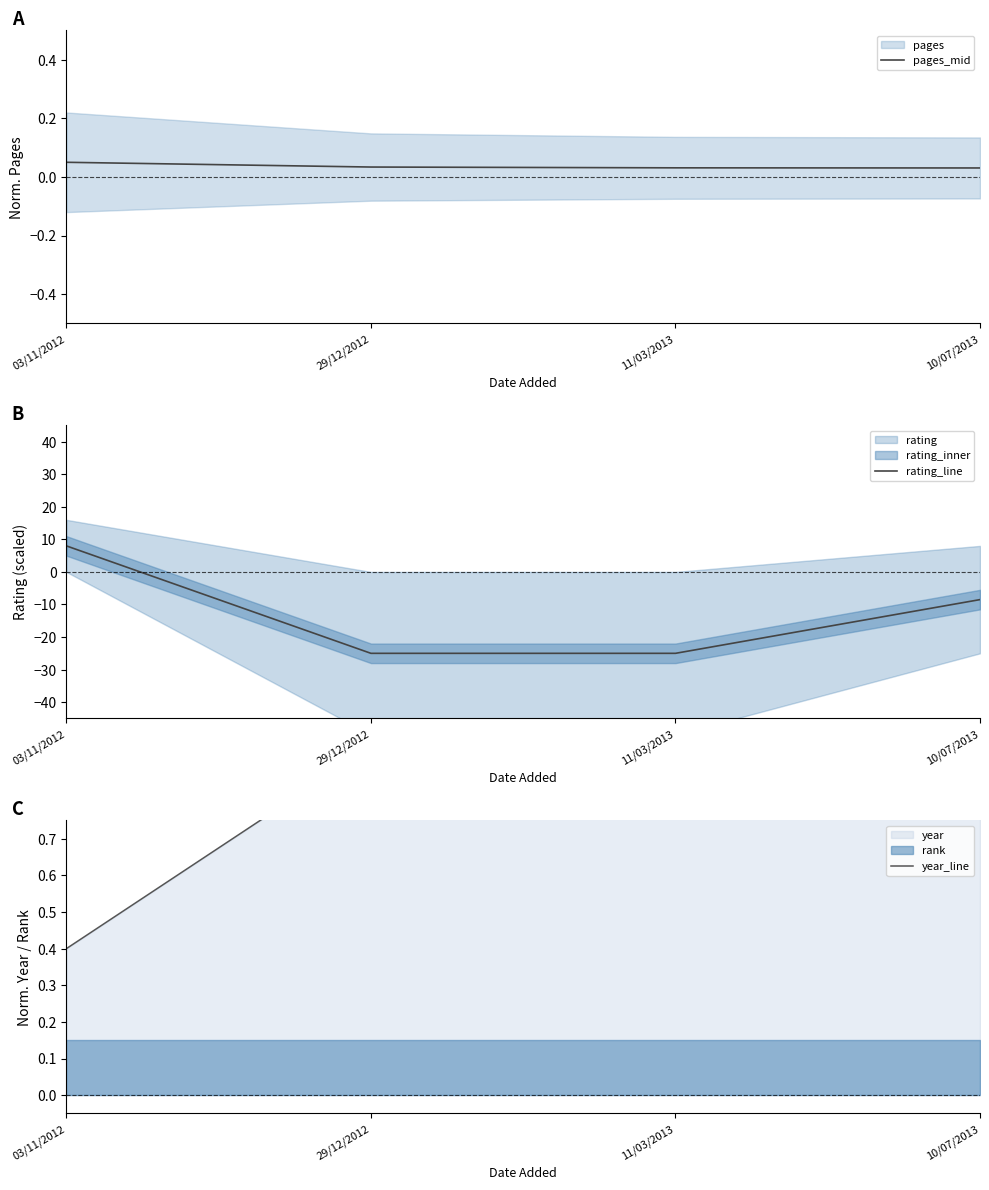

At how many categories does at least one series exceed 7?

1